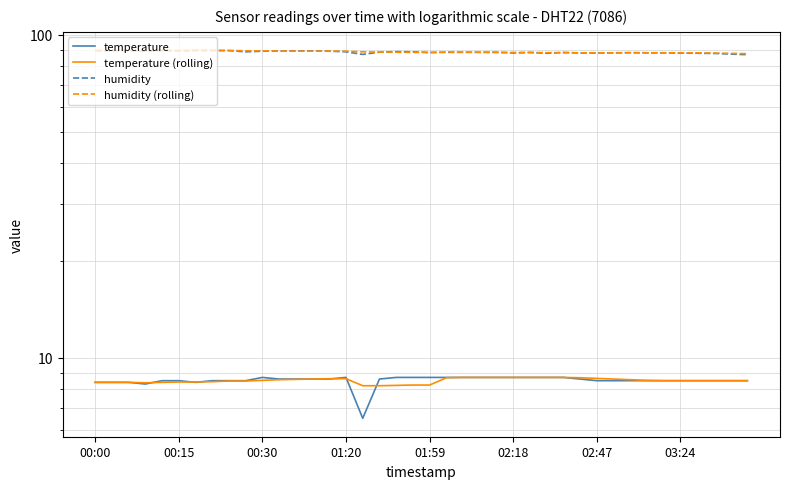

The value of humidity (rolling) at 00:30 is 89.2. True or false?

True